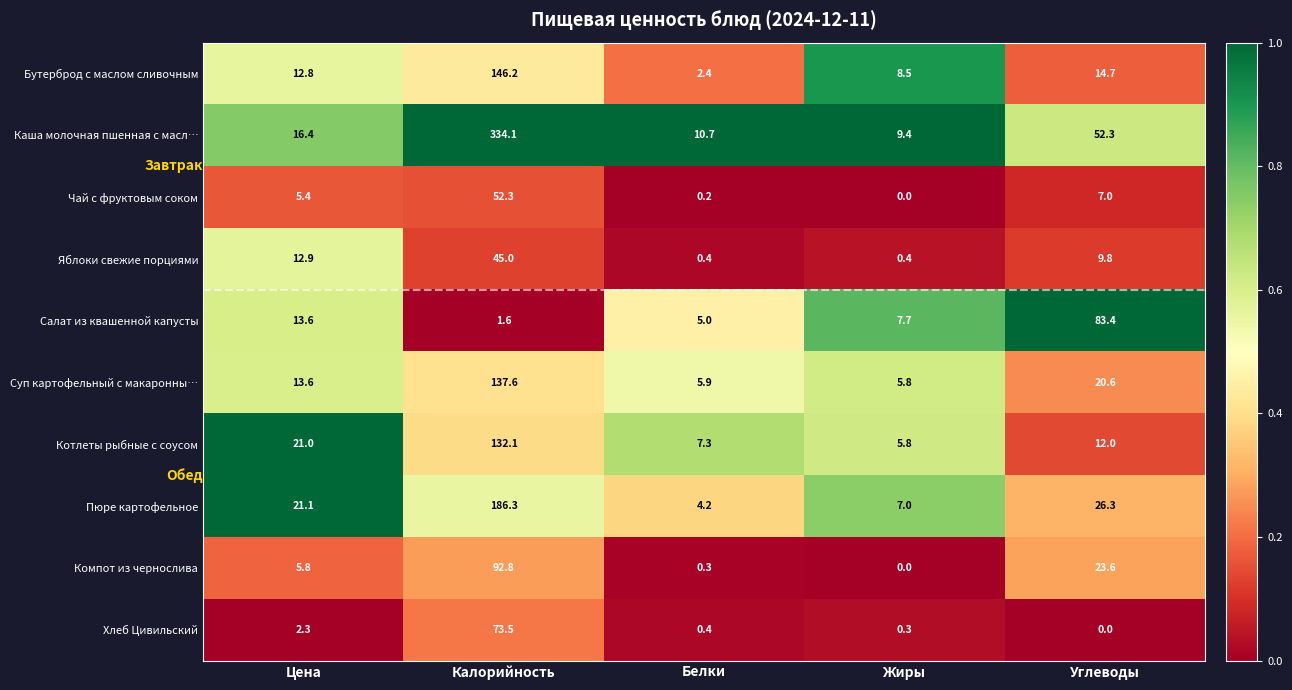

Which series changed the most between Калорийность and Углеводы?

Каша молочная пшенная с масл…